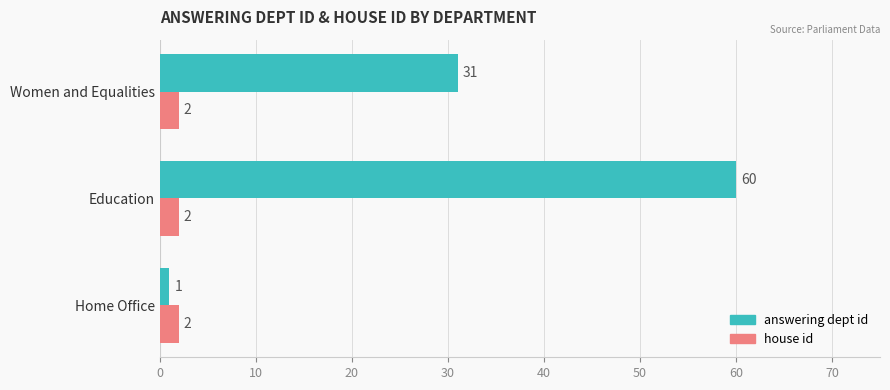

What is the average value of the answering dept id series?

31